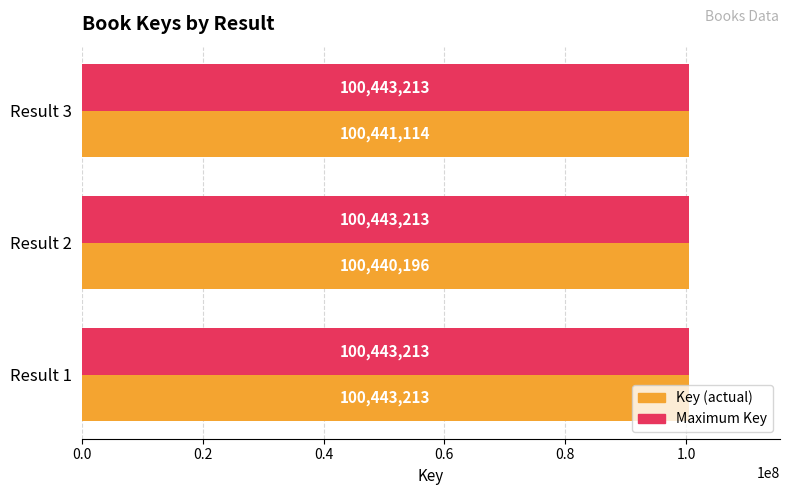

What is the spread (max minus min) of values at Result 3?

2099